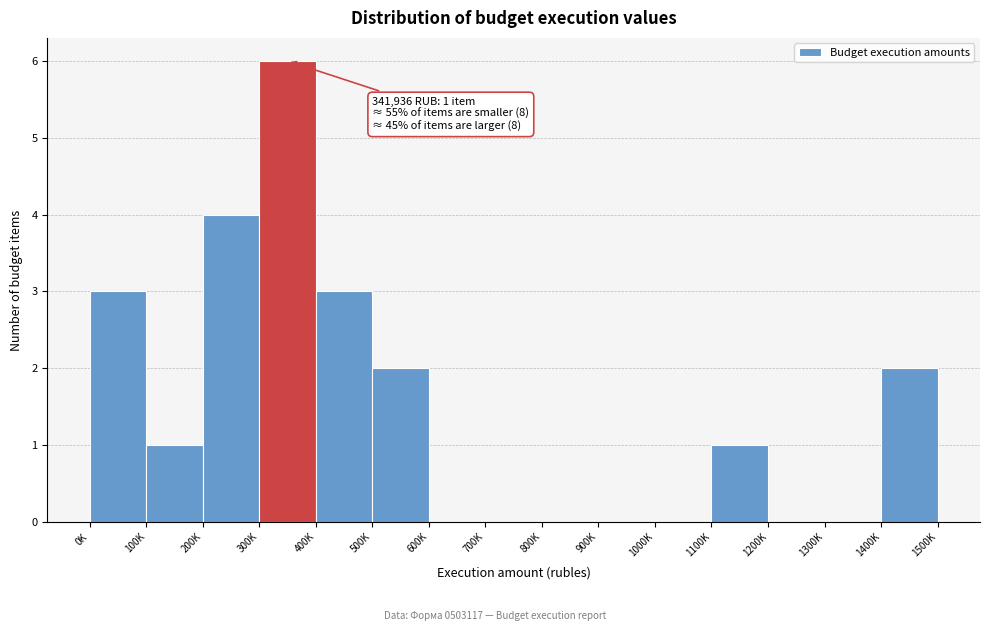

Reading left to right, extract all data points from this chart.

0K=3	100K=1	200K=4	300K=6	400K=3	500K=2	600K=0	700K=0	800K=0	900K=0	1000K=0	1100K=1	1200K=0	1300K=0	1400K=2